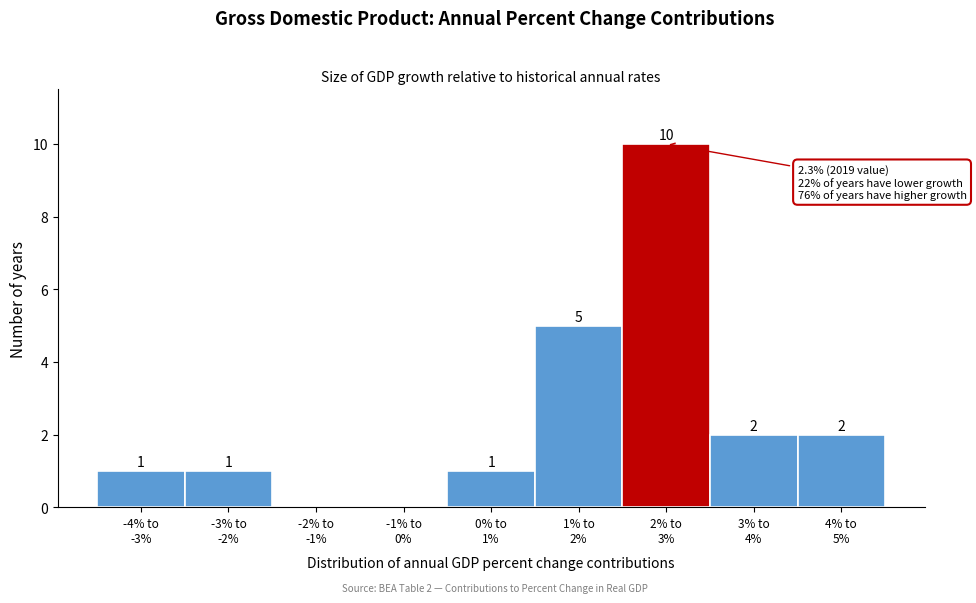

What is the maximum value shown in the chart?

10